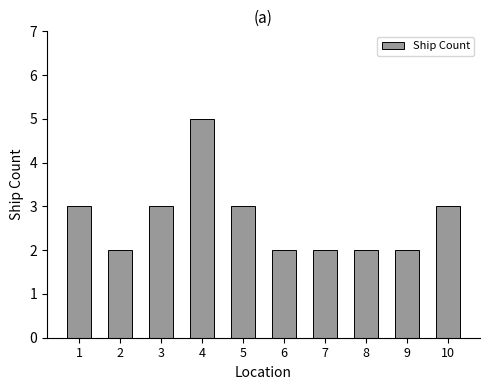

Approximately how many times larger is the value at 6 compared to 8?

1.0